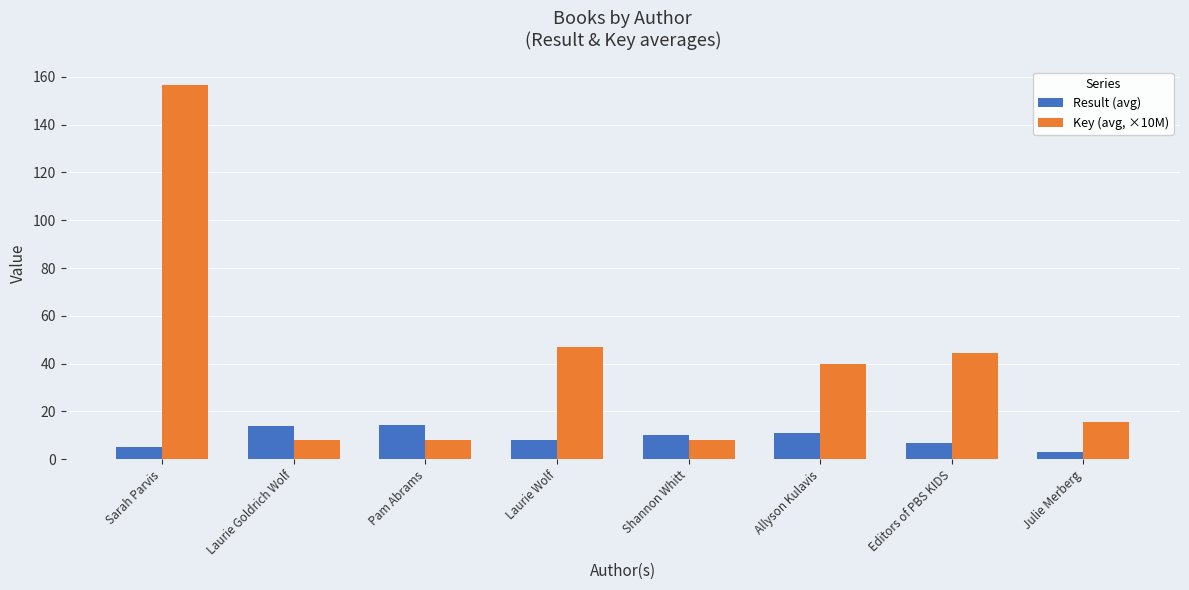

What is the label of the 6th bar from the right?

Pam Abrams